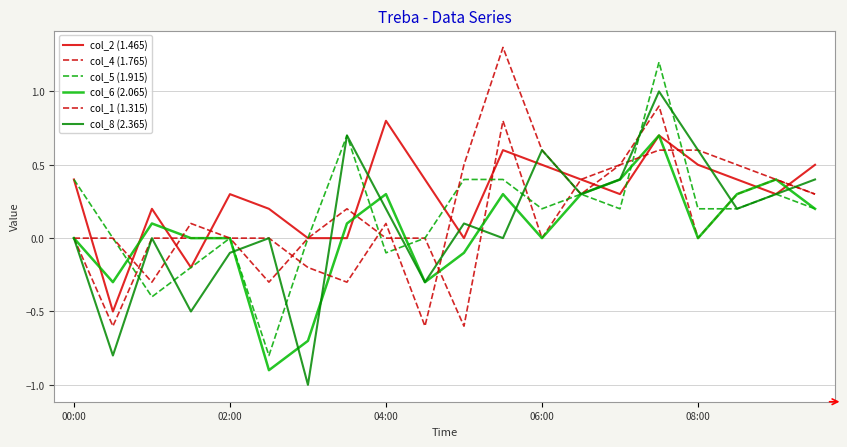

Which series ends up on top after the final intersection of col_6 (2.065) and col_1 (1.315)?

col_1 (1.315)